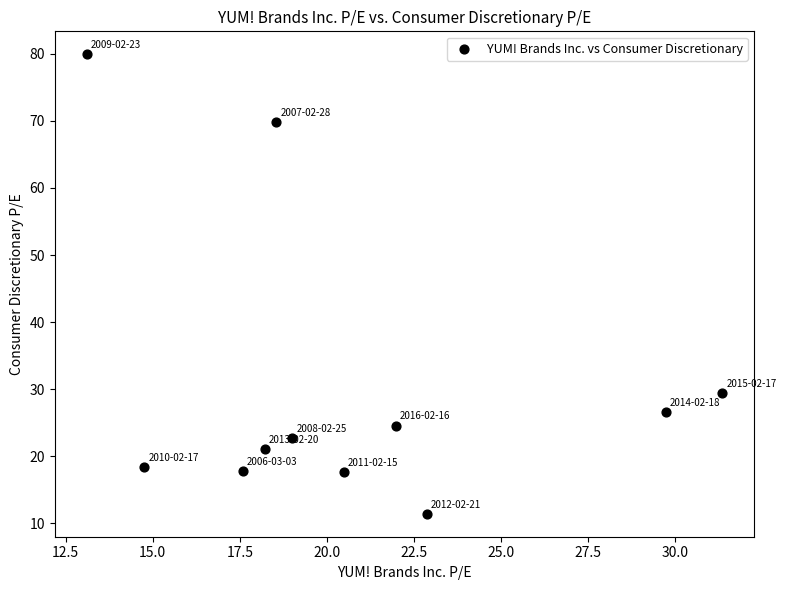

What is the range of X values (max minus min)?

18.2